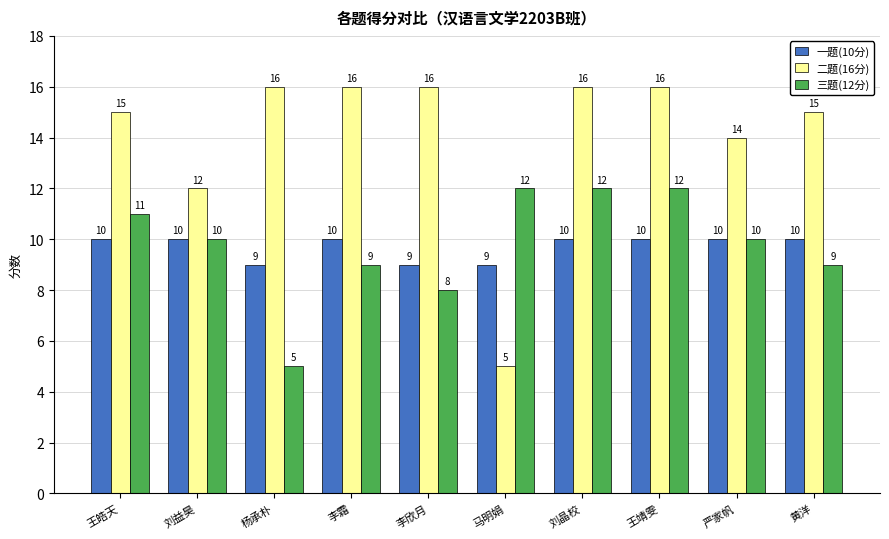

What are all the series names shown in the legend?

一题(10分), 二题(16分), 三题(12分)